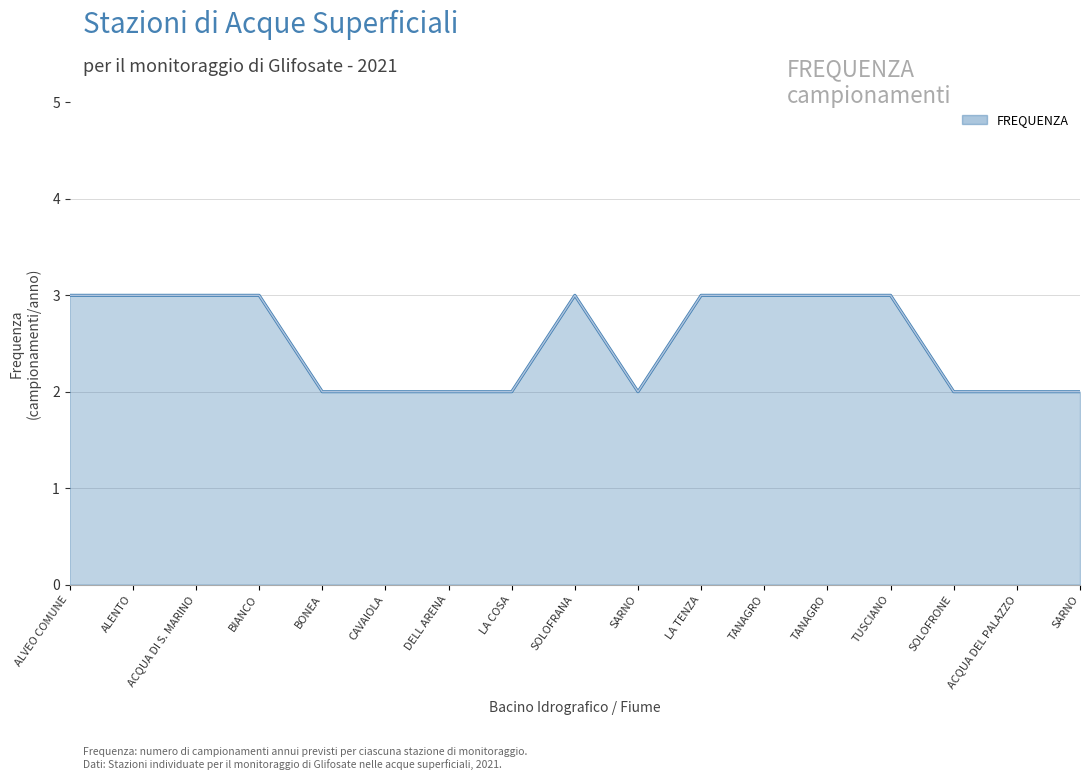

The value at SOLOFRANA is 3. True or false?

True